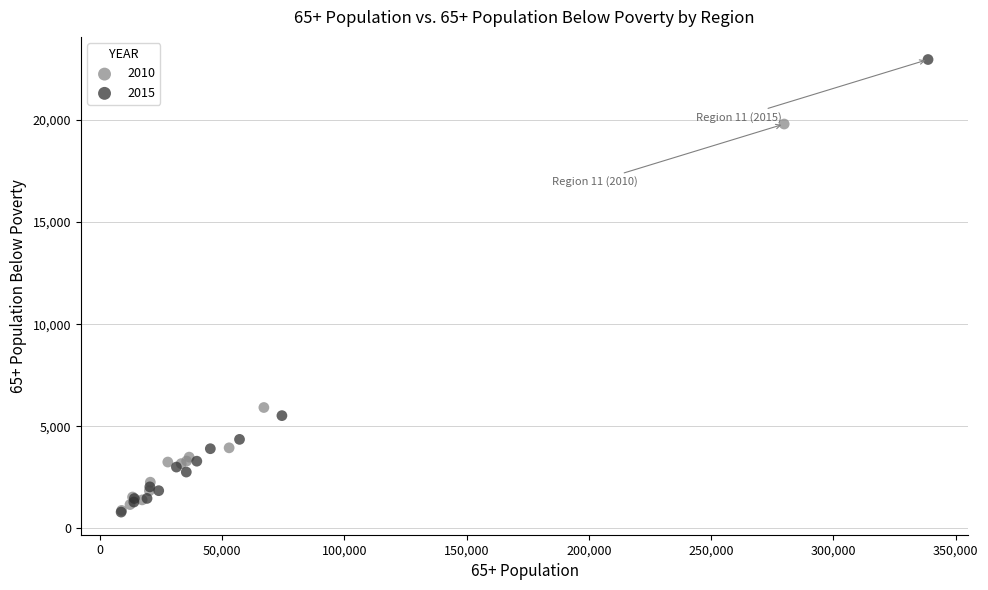

Which series reaches the maximum Y coordinate?

2015